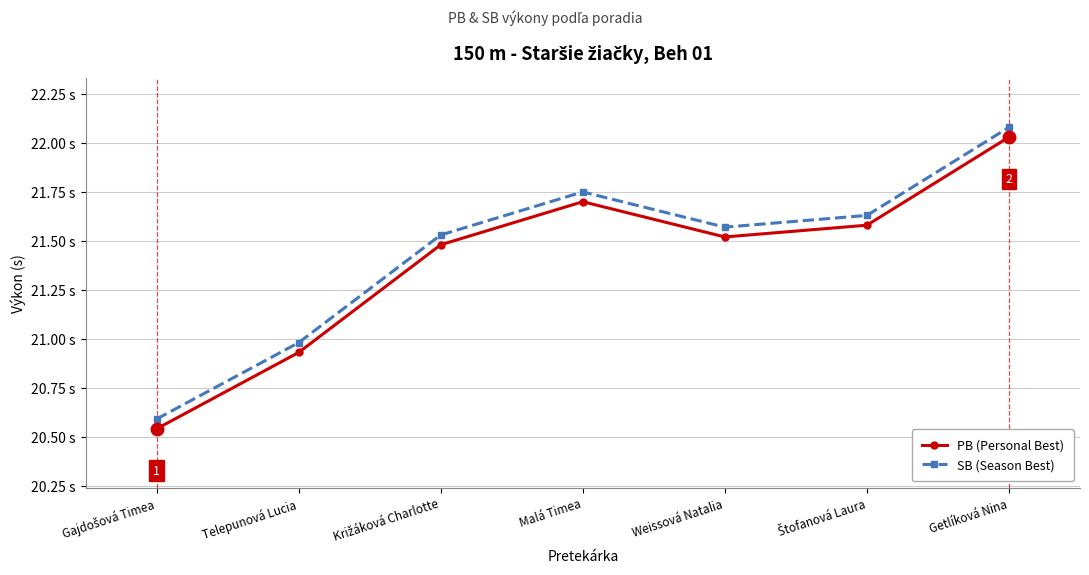

What is the label of the 2nd point from the left?

Telepunová Lucia